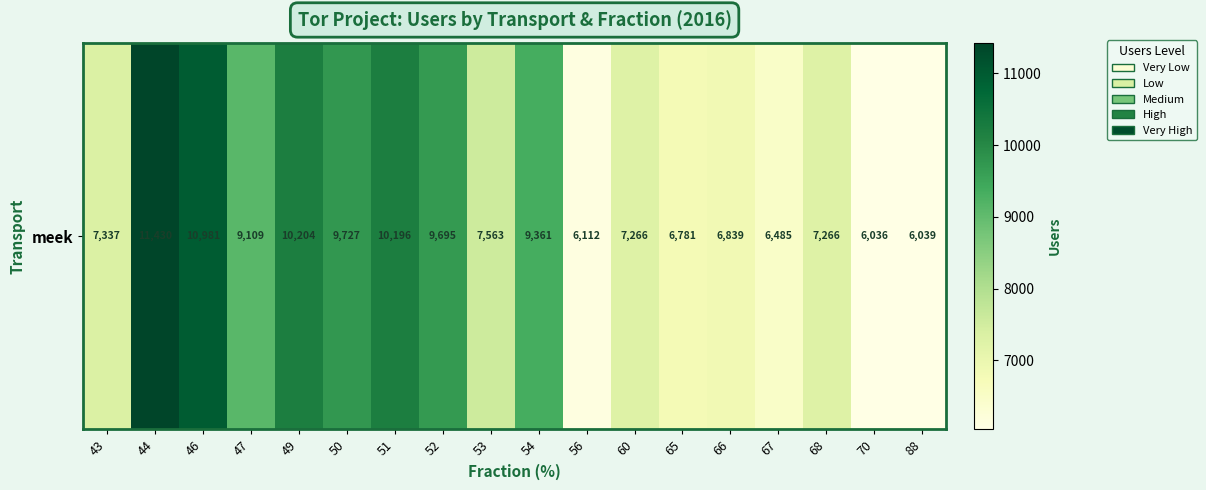

What is the difference between the second highest and second lowest values?

4942